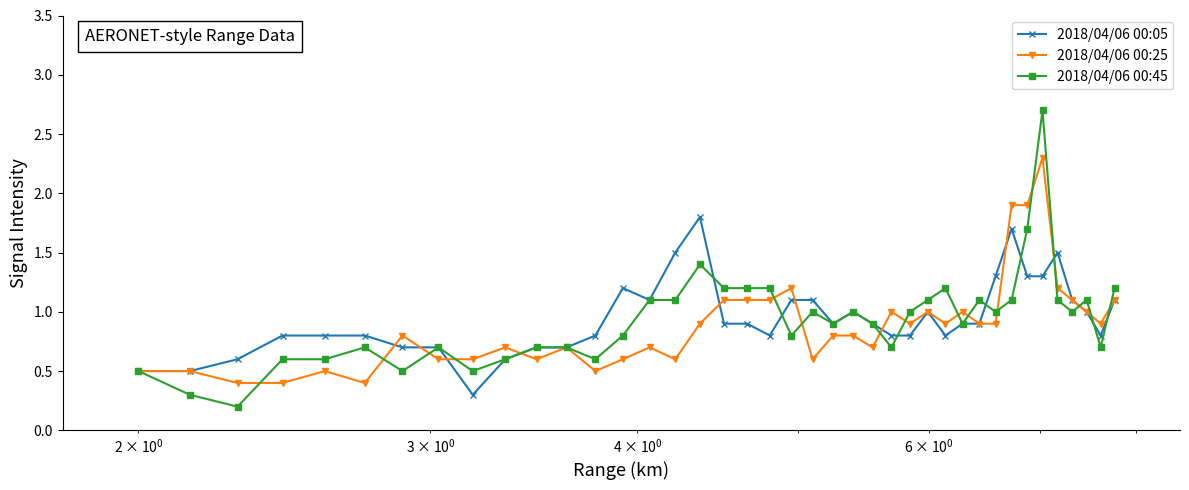

What is the highest value of the 2018/04/06 00:25 series?

2.3